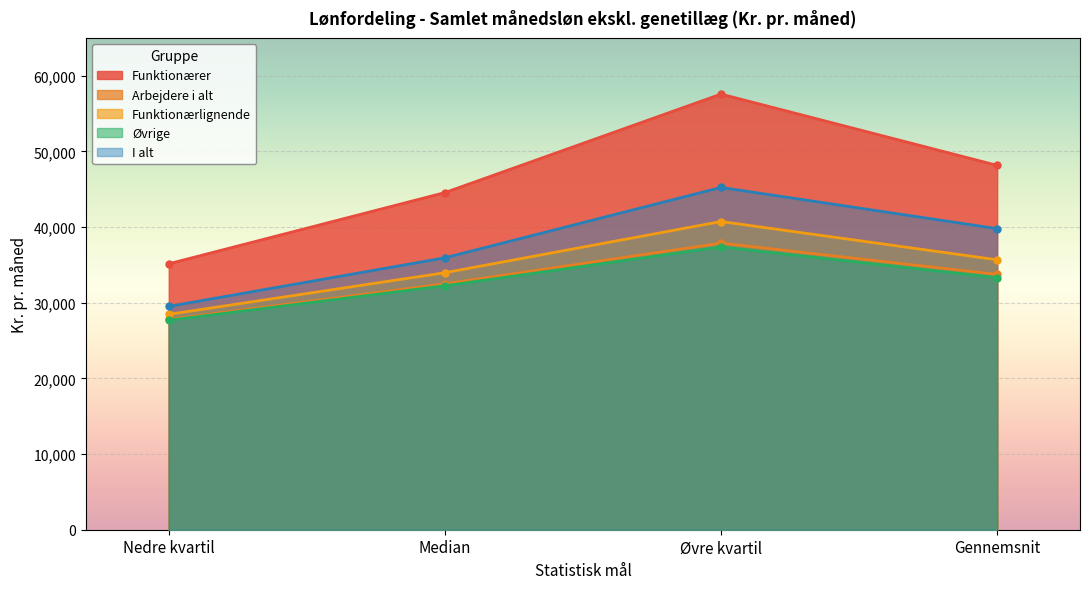

Reading right to left, extract all data points from this chart.

Funktionærer: Gennemsnit=48153	Øvre kvartil=57573	Median=44556	Nedre kvartil=35147
Arbejdere i alt: Gennemsnit=33742	Øvre kvartil=37877	Median=32496	Nedre kvartil=27789
Funktionærlignende: Gennemsnit=35673	Øvre kvartil=40731	Median=33967	Nedre kvartil=28463
Øvrige: Gennemsnit=33312	Øvre kvartil=37377	Median=32242	Nedre kvartil=27679
I alt: Gennemsnit=39789	Øvre kvartil=45238	Median=35938	Nedre kvartil=29515